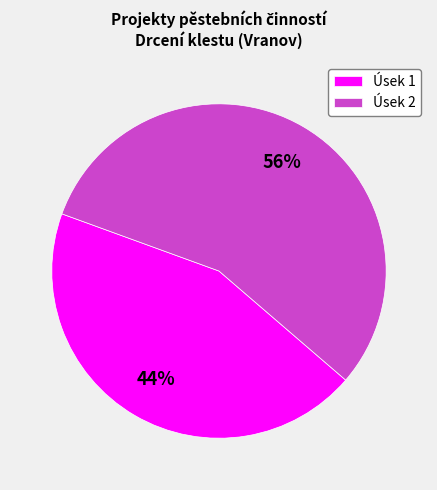

The Úsek 2 slice represents 45% of the pie. True or false?

False